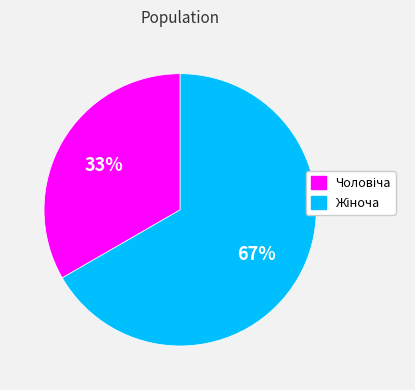

Is there any slice that represents more than half of the pie?

Yes